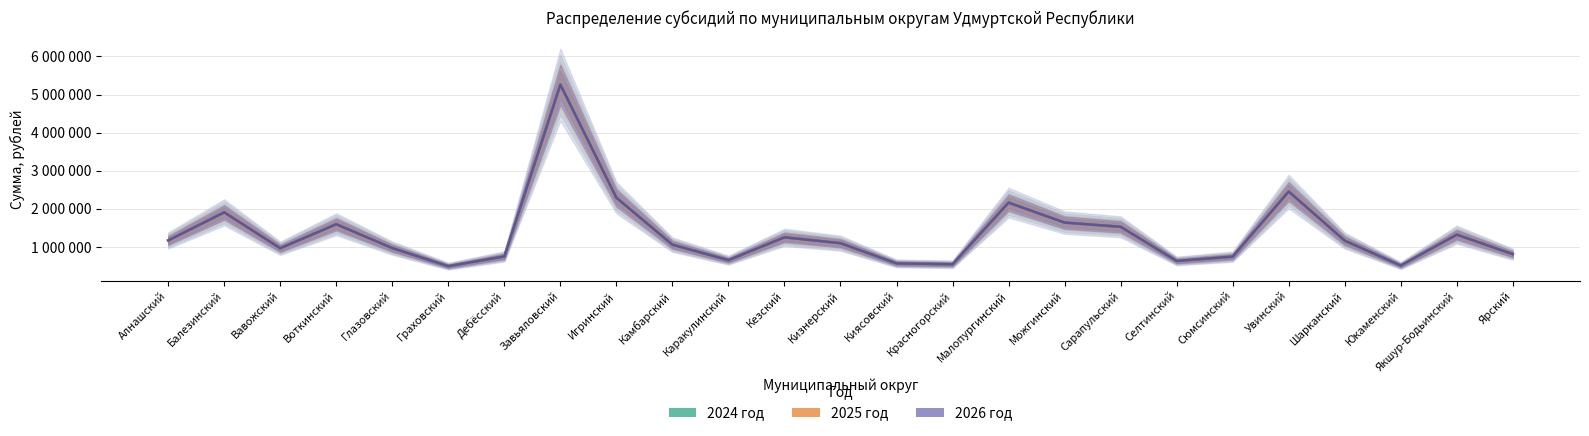

Between Глазовский and Якшур-Бодьинский, which is larger?

Якшур-Бодьинский